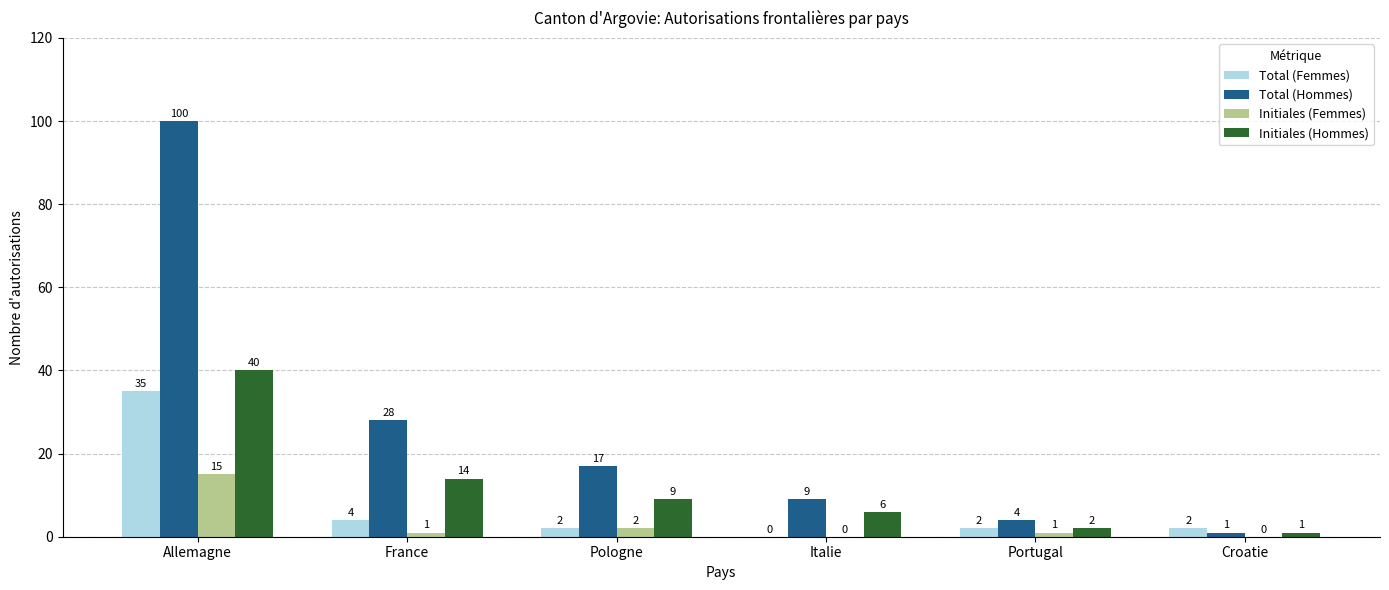

At which category does the chart reach its peak across all series?

Allemagne